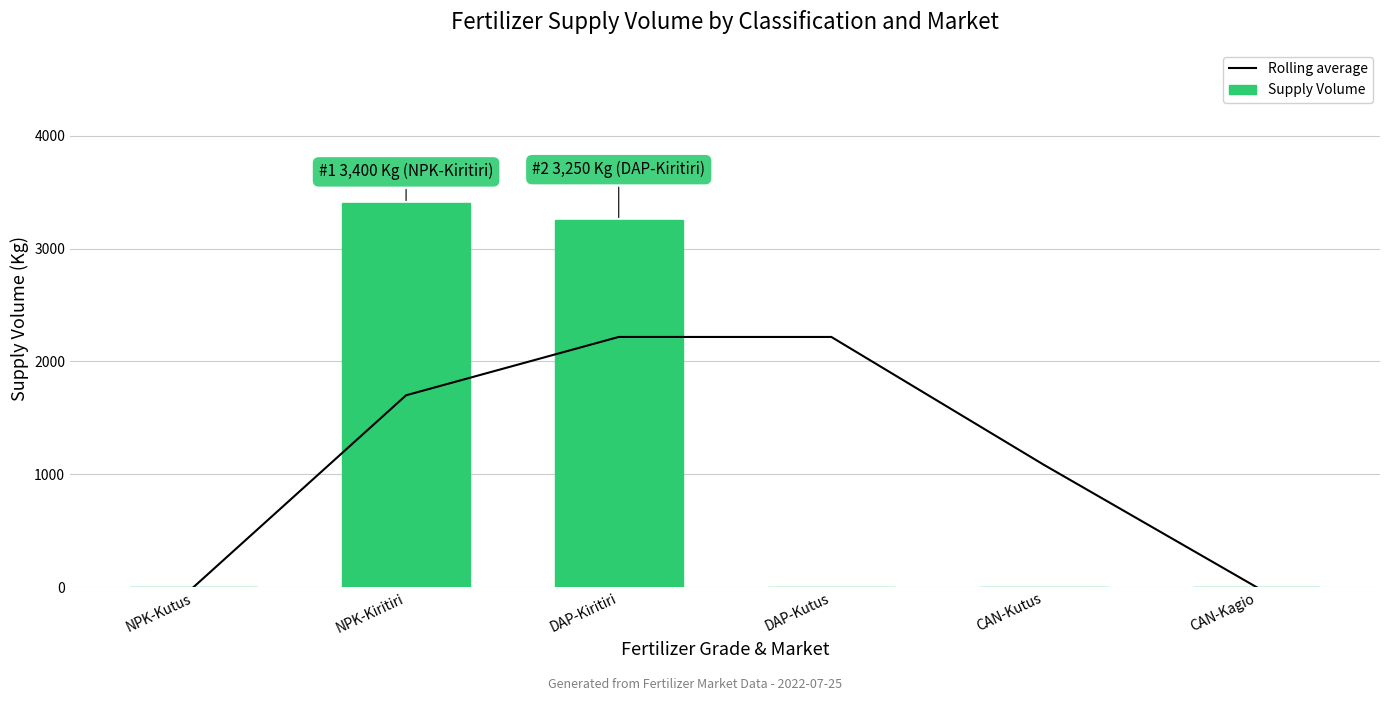

What position from the left is NPK-Kutus?

1